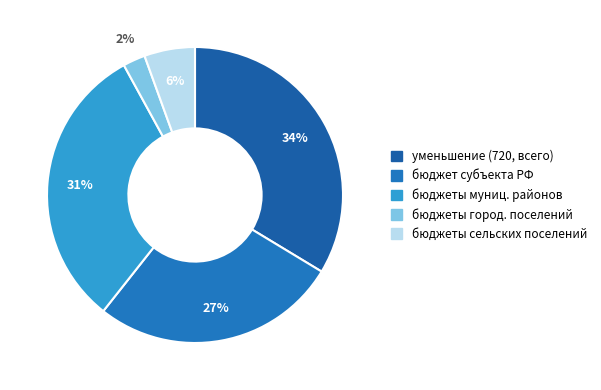

How many segments does this pie chart have?

5